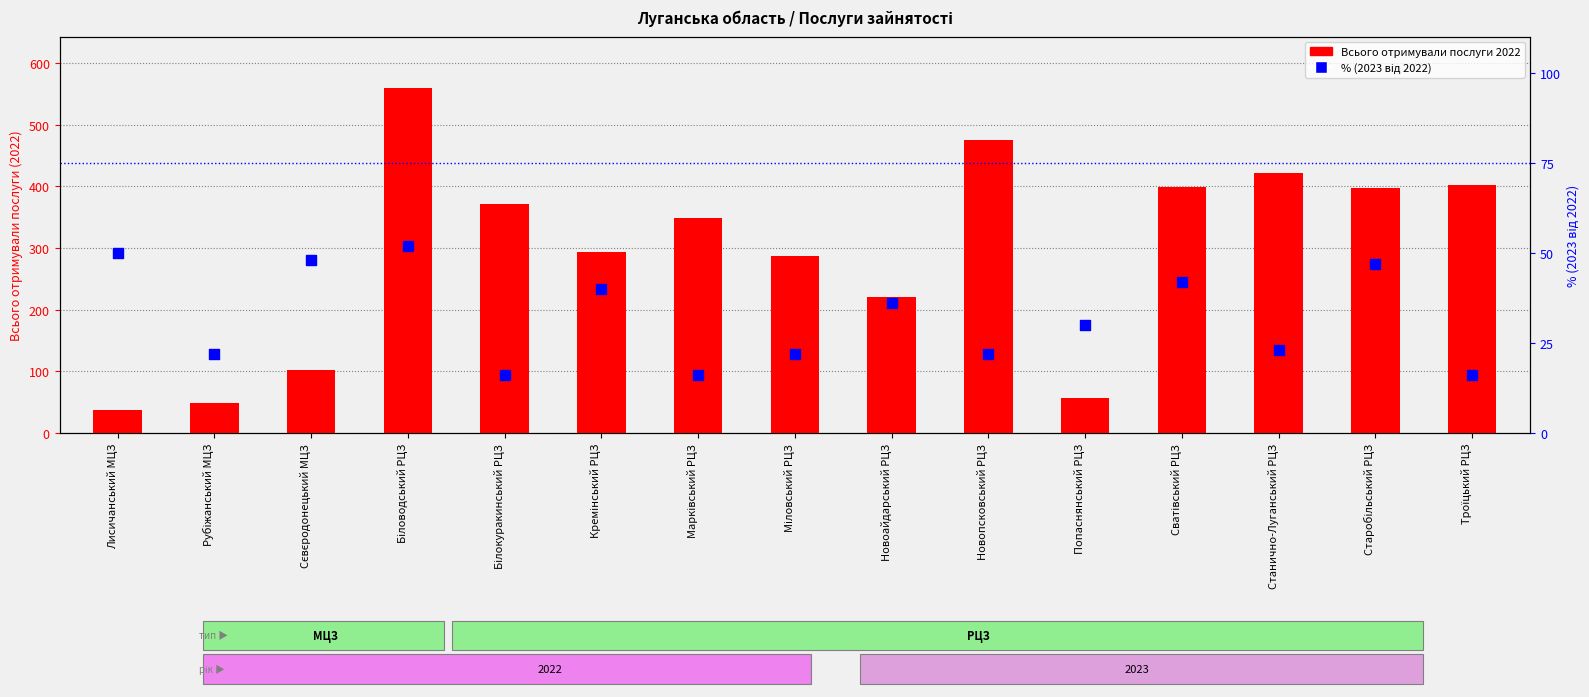

Which series reaches the maximum Y coordinate?

Всього отримували послуги 2022